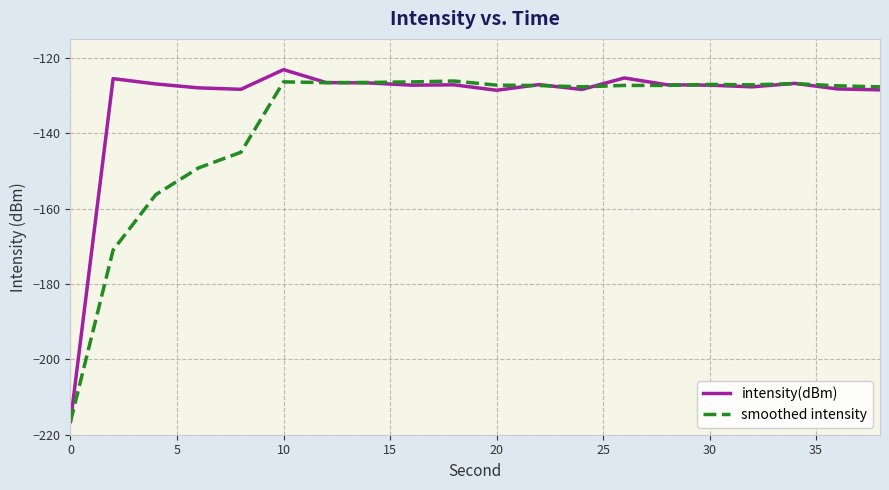

Which series has the largest range (max minus min)?

intensity(dBm)